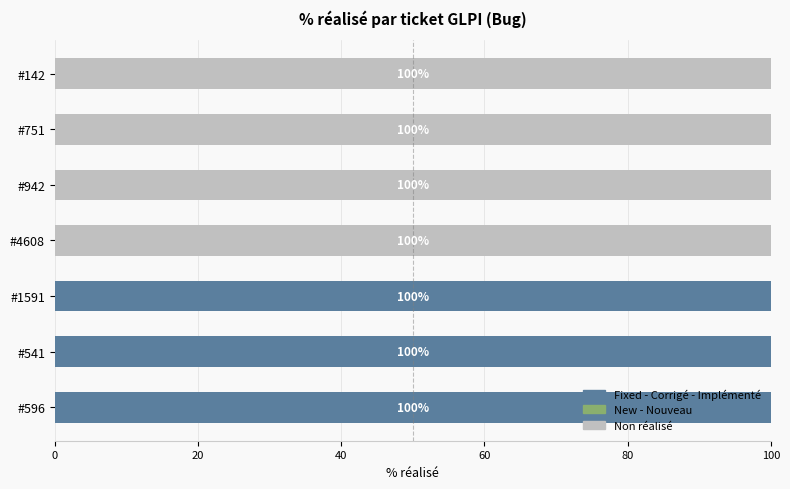

What is the total value across all series at #541?

100